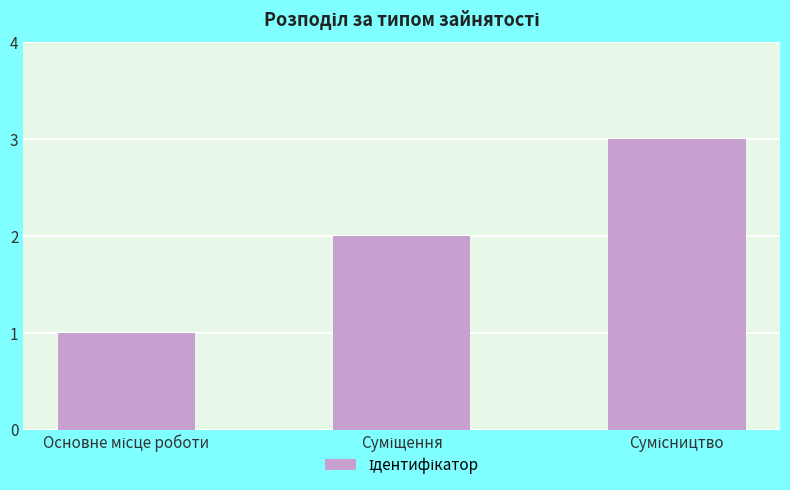

What is the value of the 1st bar from the left?

1